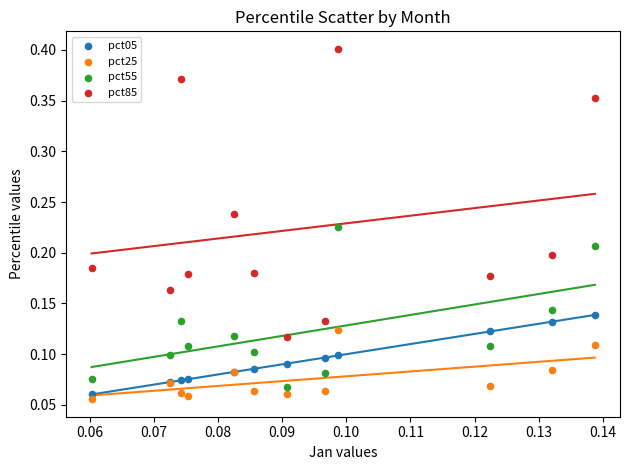

Which series contains the lowest Y value?

pct25